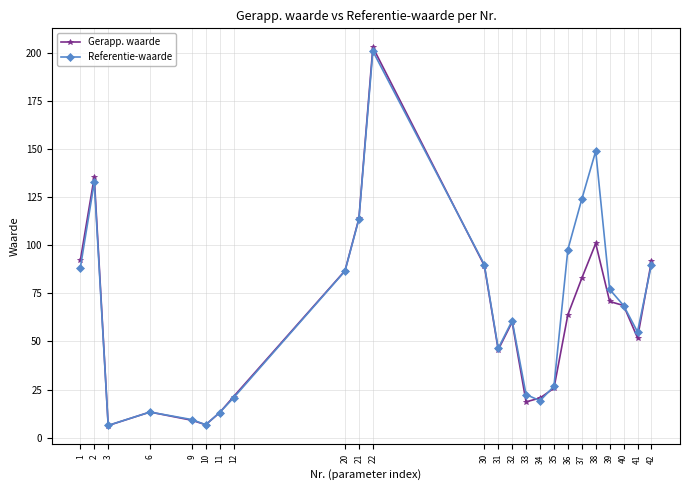

True or false: Referentie-waarde has a value of 116.5 at 22.

False